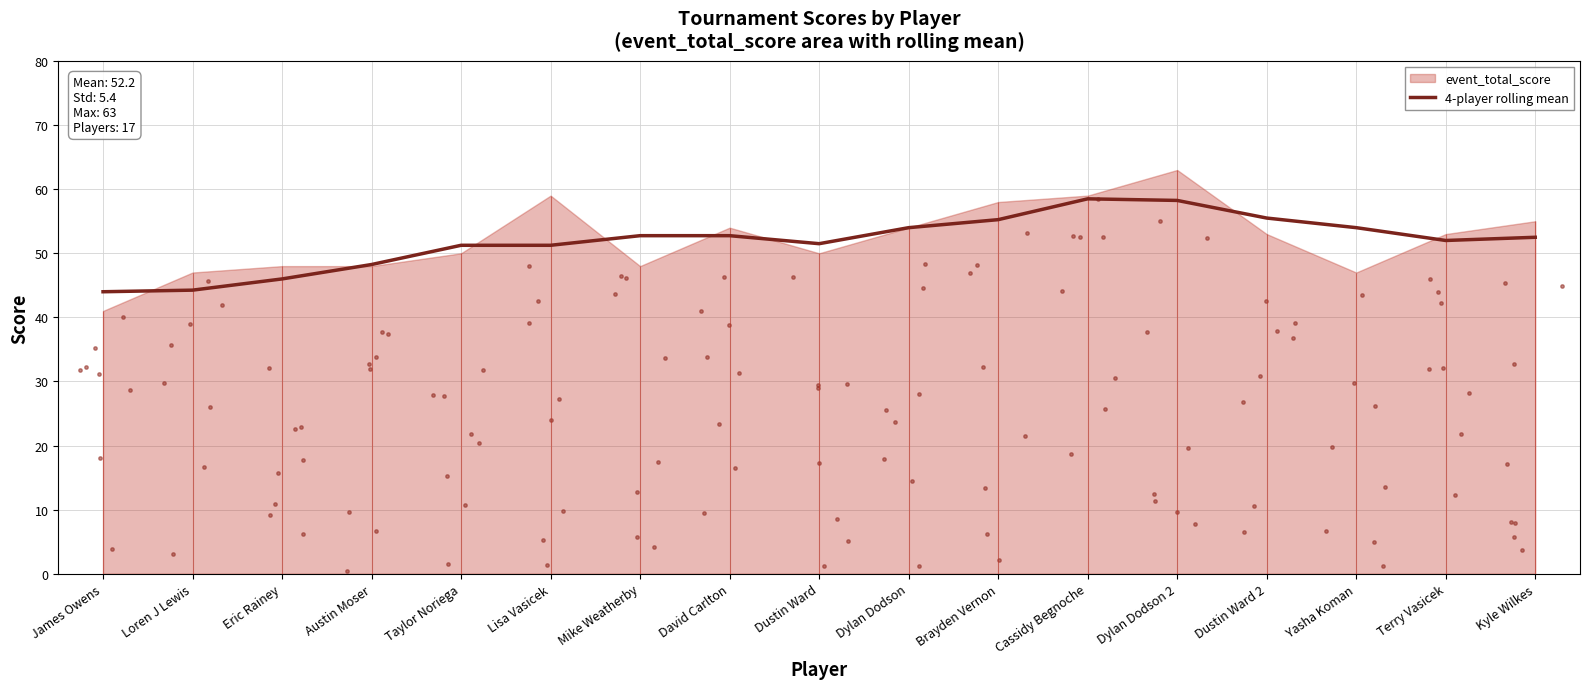

What is the change in value from Taylor Noriega to David Carlton?

+1.5